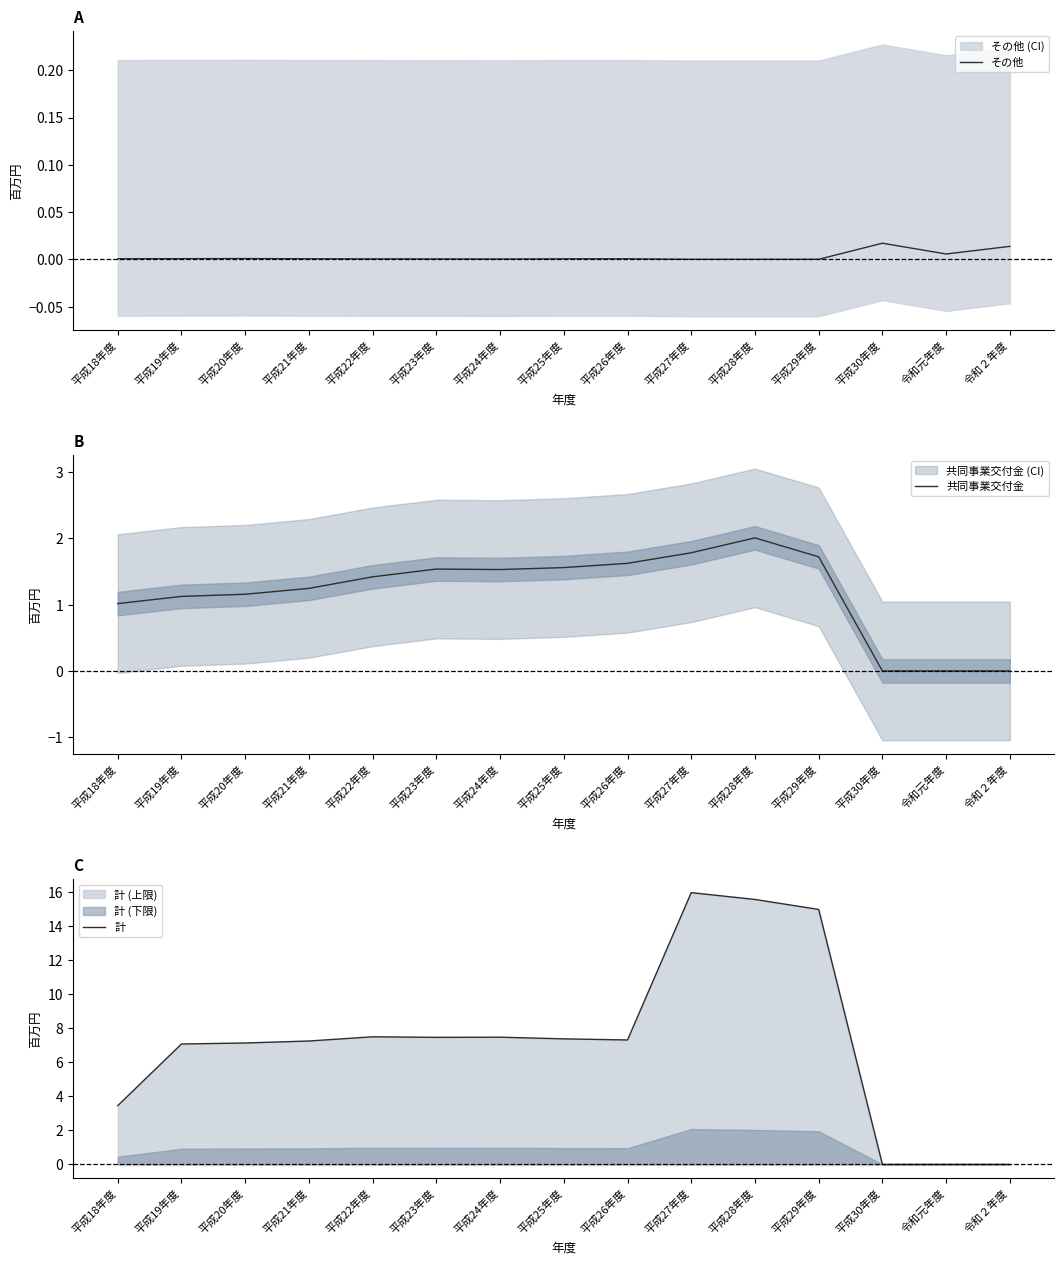

What is the sum of the 共同事業交付金 values at 平成23年度 and 令和２年度?

1.5